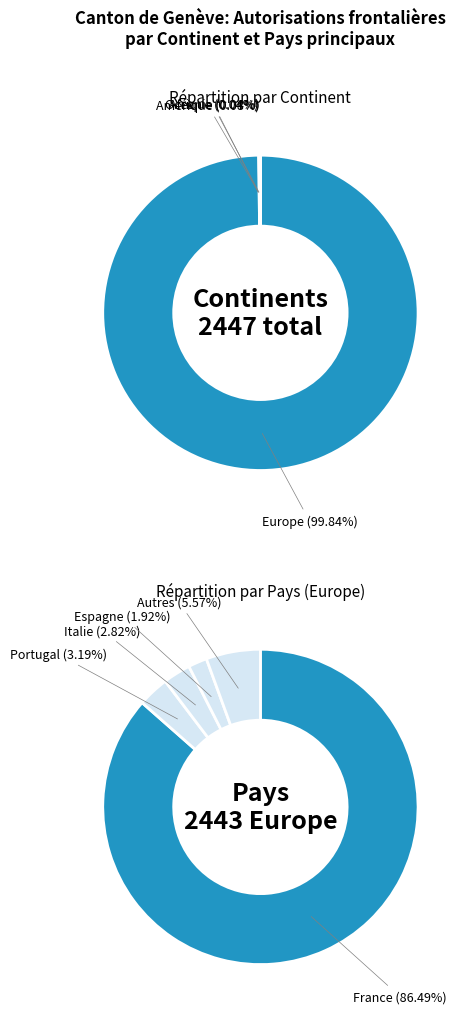

Which category has the smallest portion of the pie?

Asie